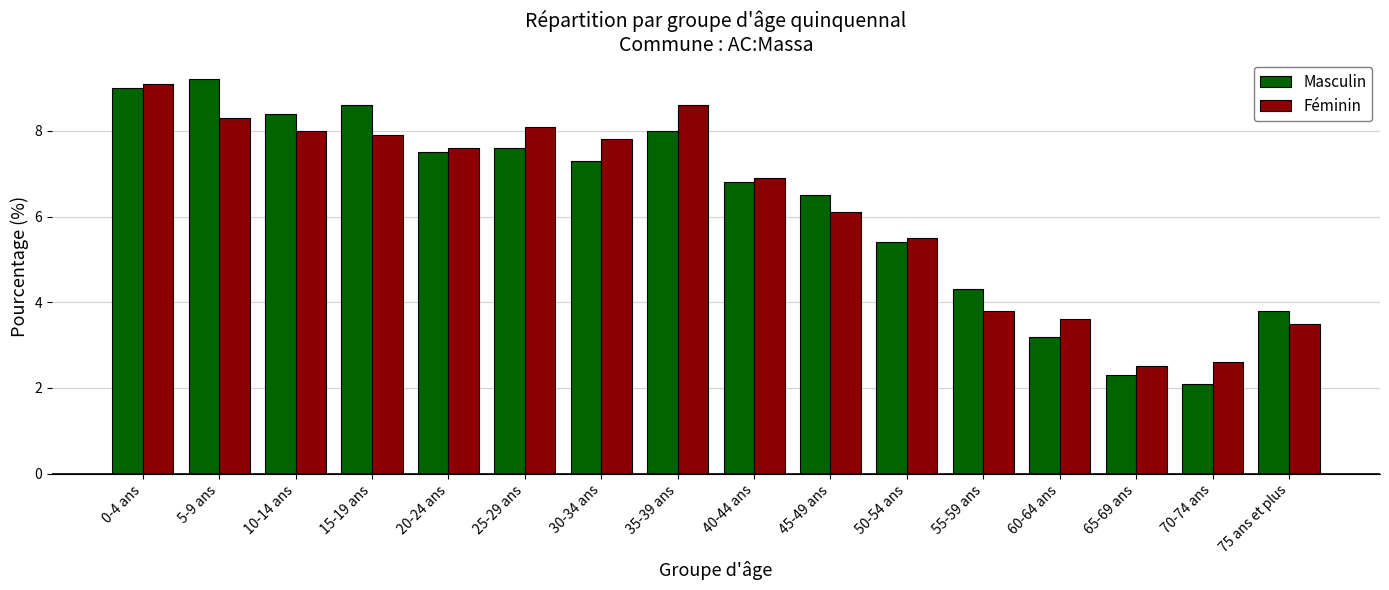

What value does the Masculin series have at 0-4 ans?

9.0